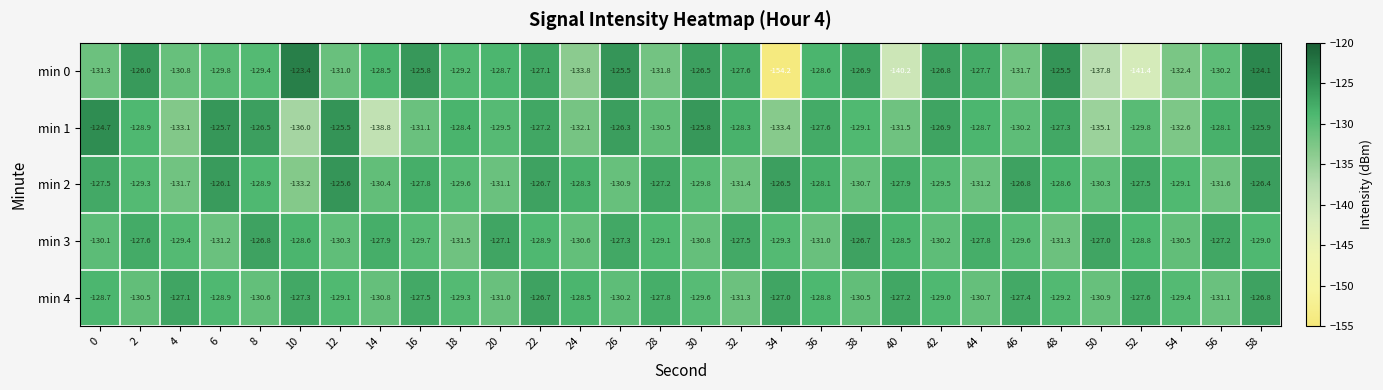

Where is min 1 nearest to the value -131?

16